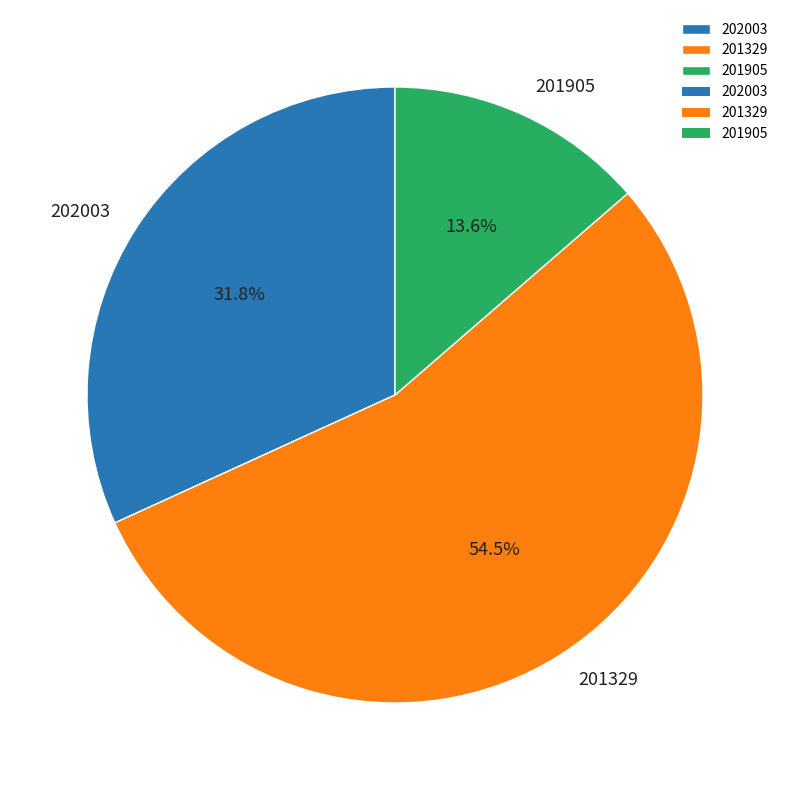

Which category accounts for the majority?

201329